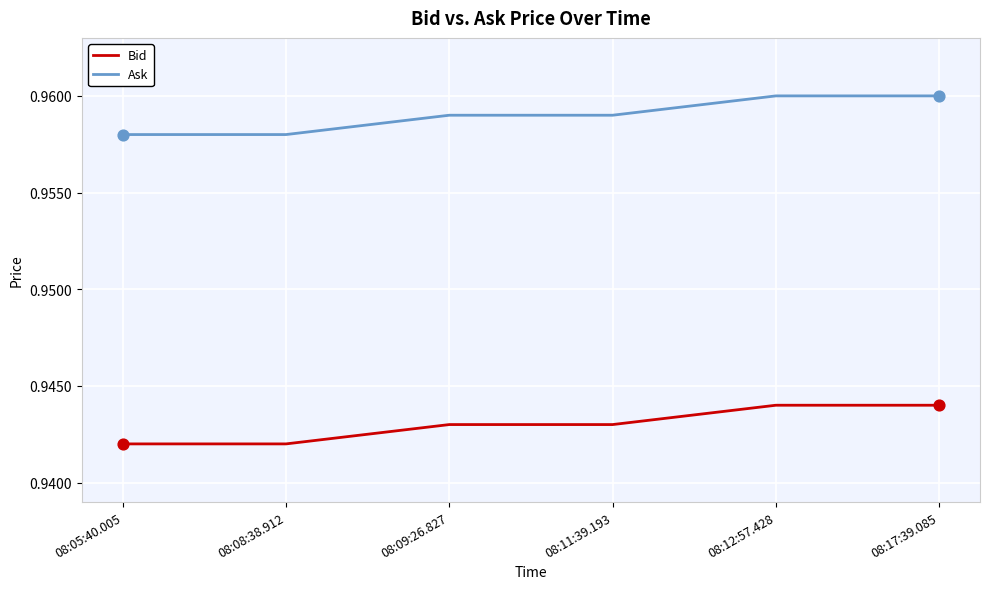

True or false: Ask and Bid intersect in this chart.

False